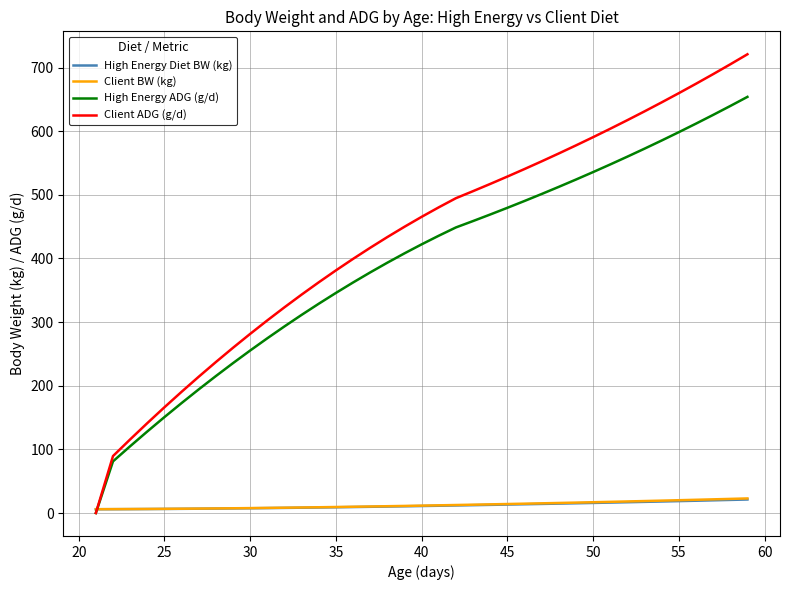

What is the maximum value for High Energy ADG (g/d)?

654.0